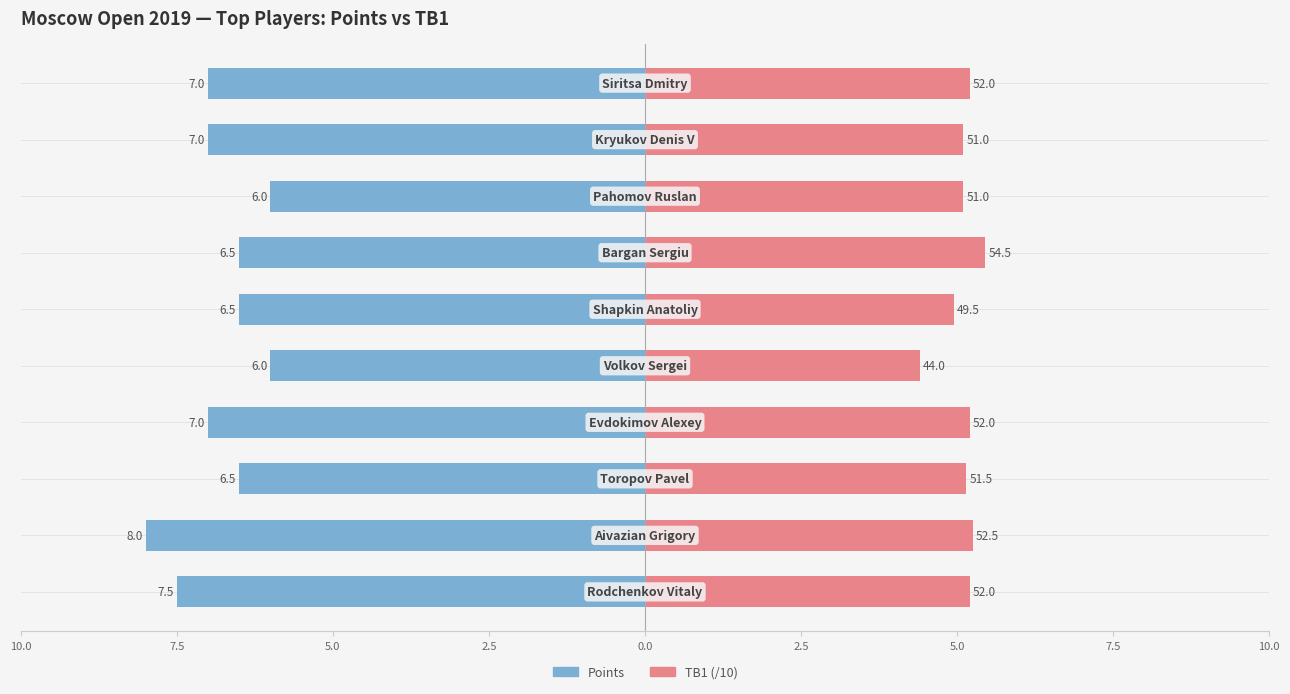

How many values in the TB1 (/10) series are below 5?

2